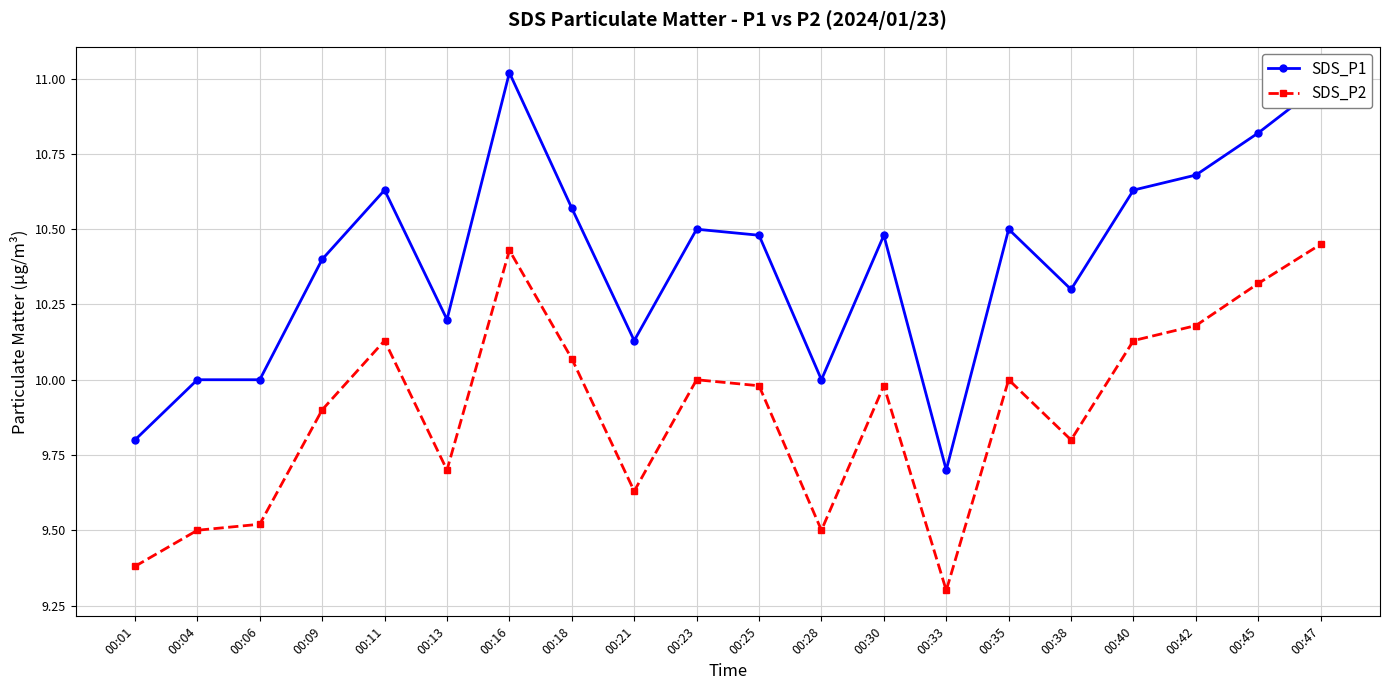

True or false: SDS_P1 has a value of 16.8 at 00:06.

False